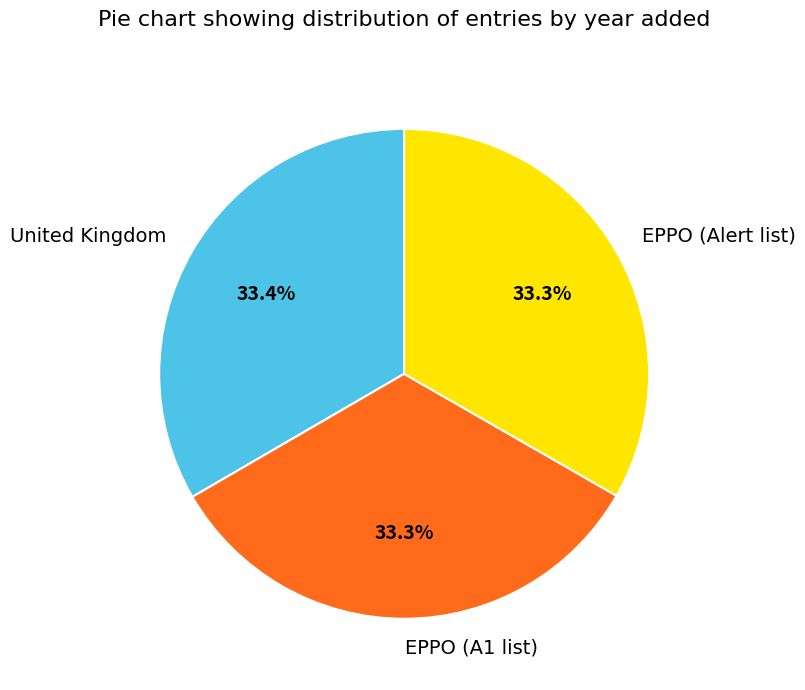

How much of the chart is everything except EPPO (A1 list)?

66.7%